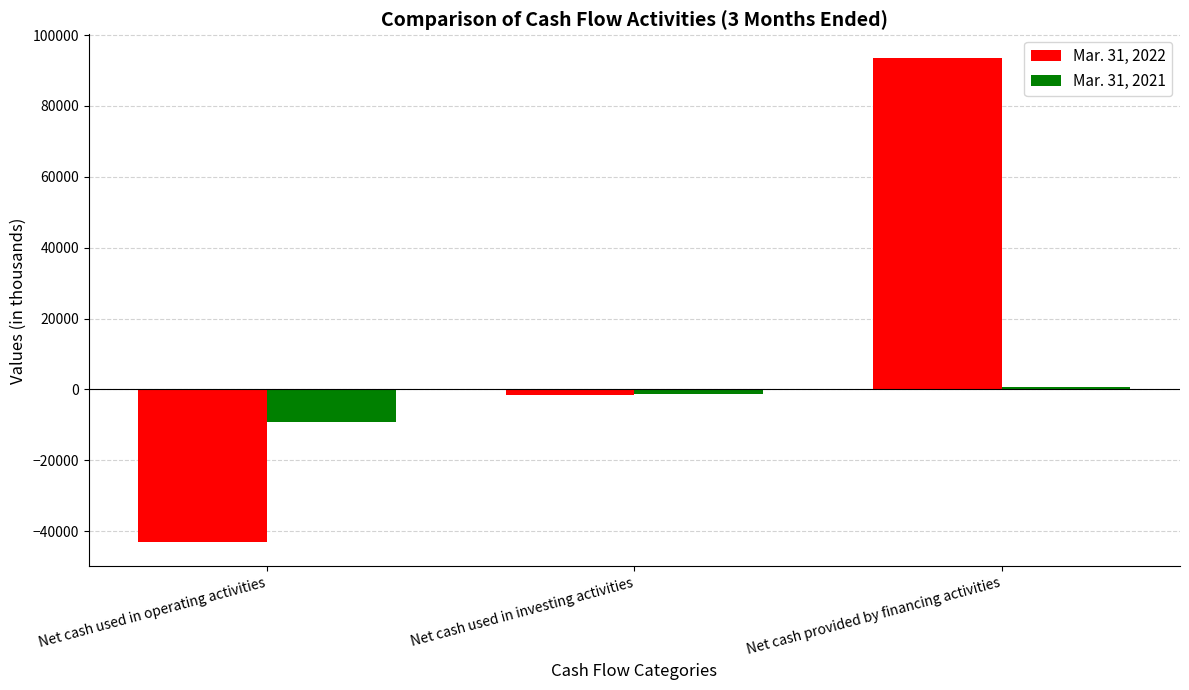

Count the Mar. 31, 2021 values in the range -9093 to 584.

3